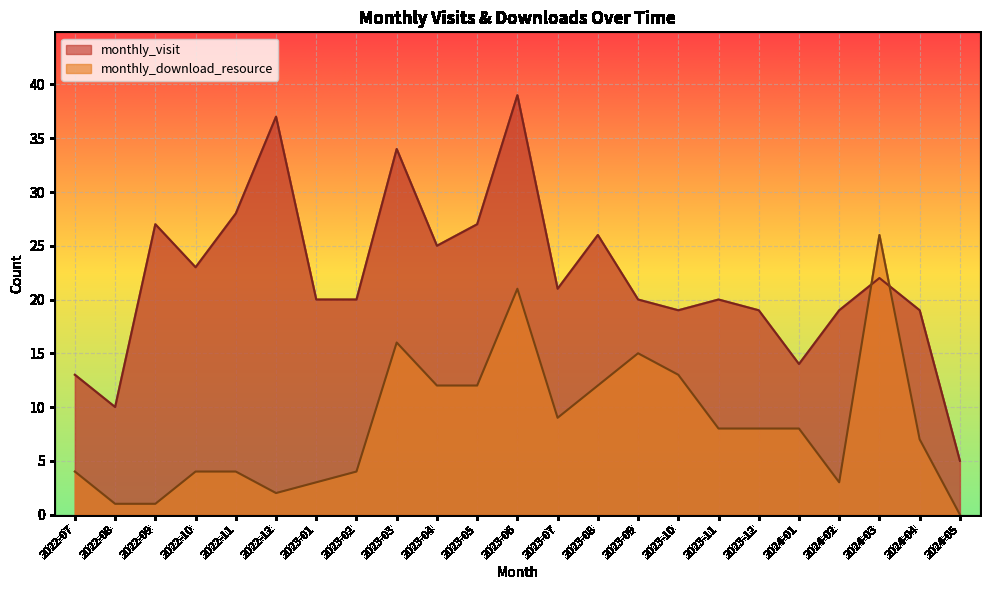

Which category has the lowest value in the monthly_visit series?

2024-05